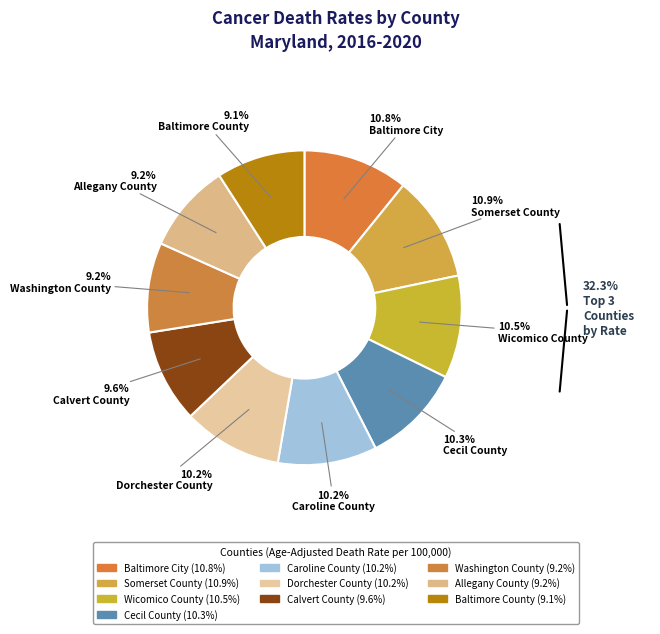

How many segments does this pie chart have?

10